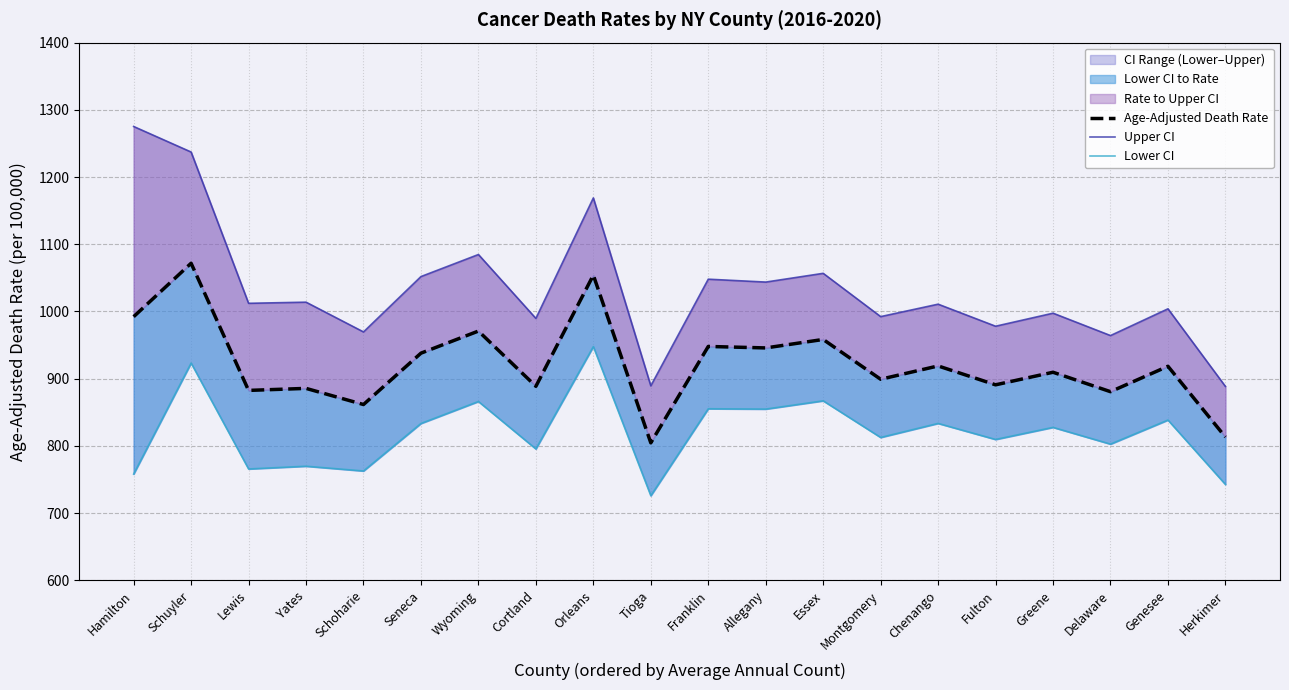

Which series has the largest range (max minus min)?

Upper CI